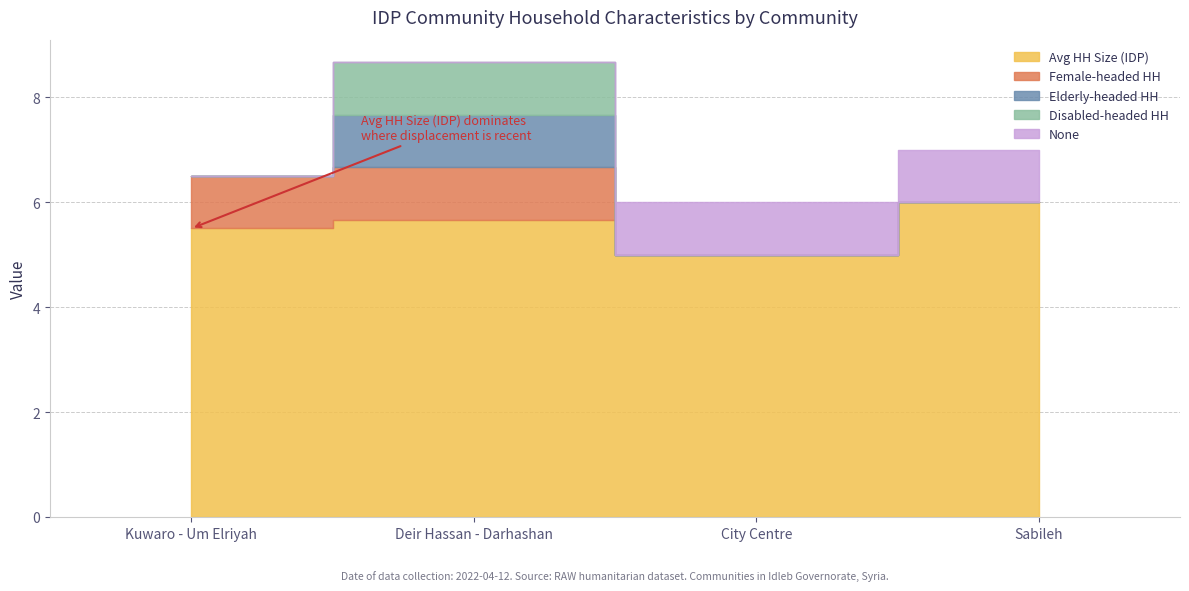

Is the value of Disabled-headed HH at C4183 greater than the value of Elderly-headed HH at C4211?

No